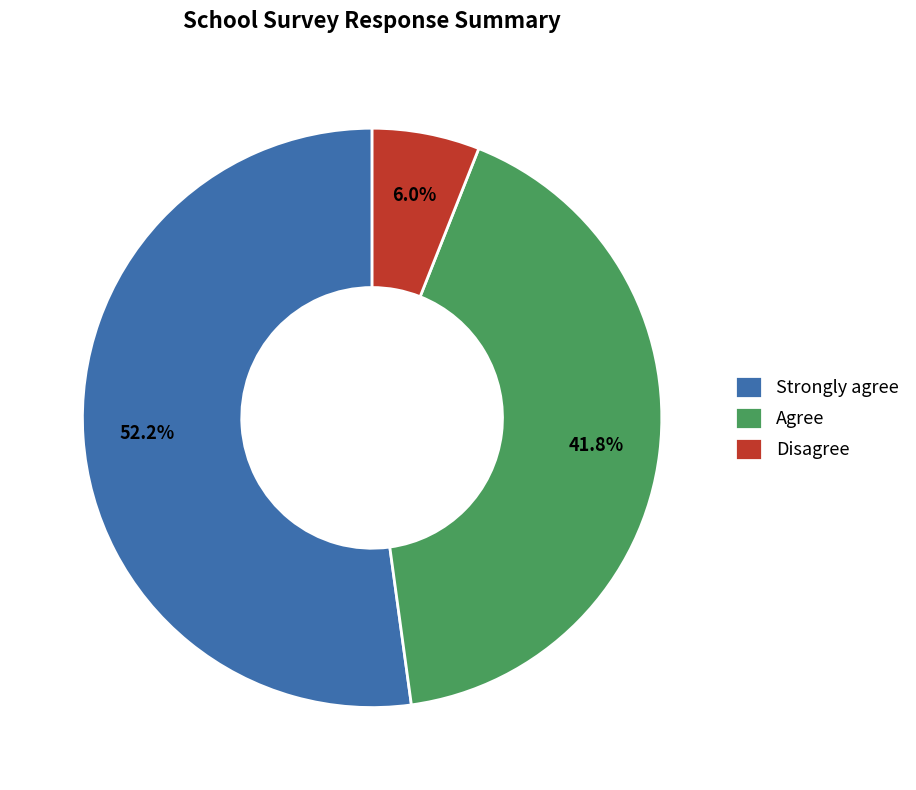

How many slices are in this pie chart?

3